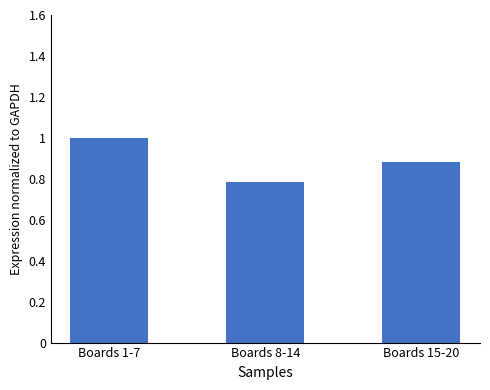

List the labels in order of value, smallest first.

Boards 8-14, Boards 15-20, Boards 1-7